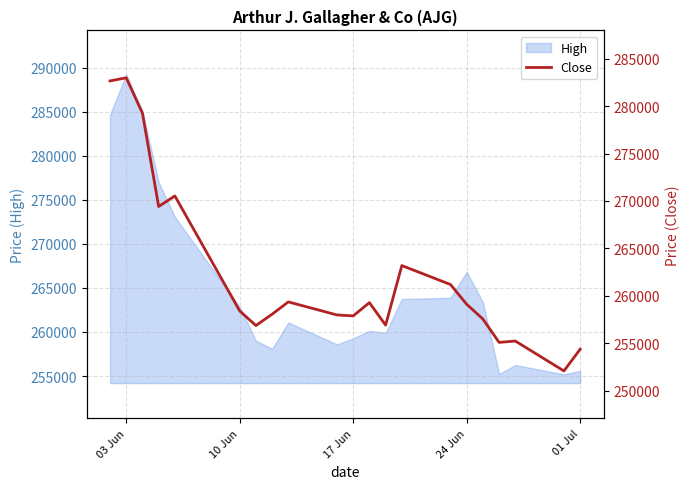

What is the minimum value shown in the chart?

252078